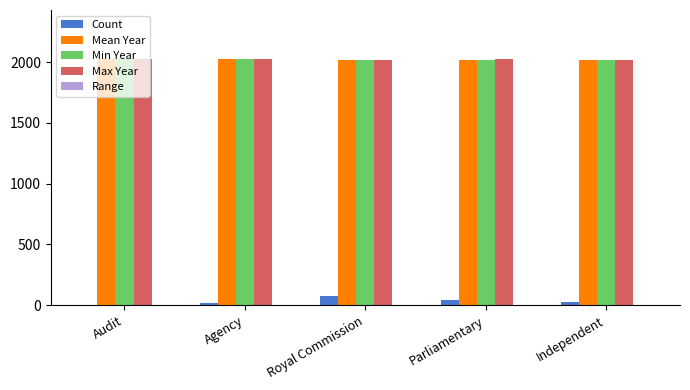

What is the sum of all Min Year values?

10099